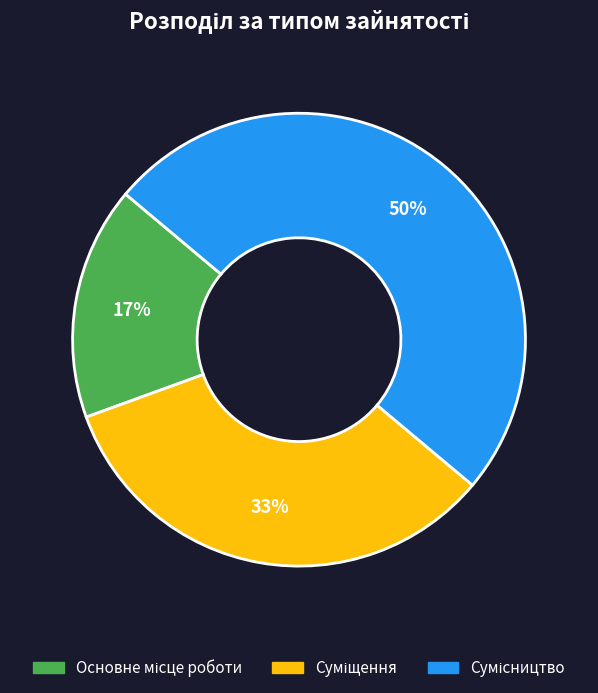

To the nearest percent, what is the average slice percentage?

33%